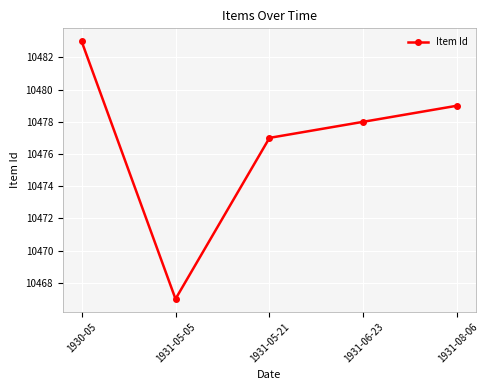

List the labels in order of value, smallest first.

1931-05-05, 1931-05-21, 1931-06-23, 1931-08-06, 1930-05